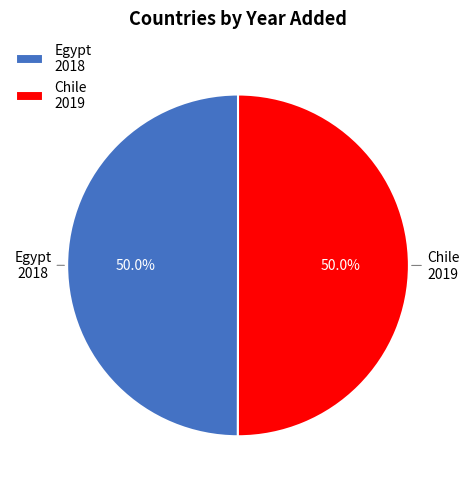

To the nearest percent, what percentage of the pie is Egypt?

50%